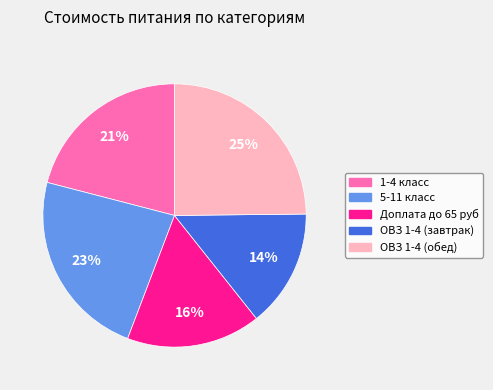

Approximately how many times larger is the value at ОВЗ 1-4 (завтрак) compared to Доплата до 65 руб?

0.9